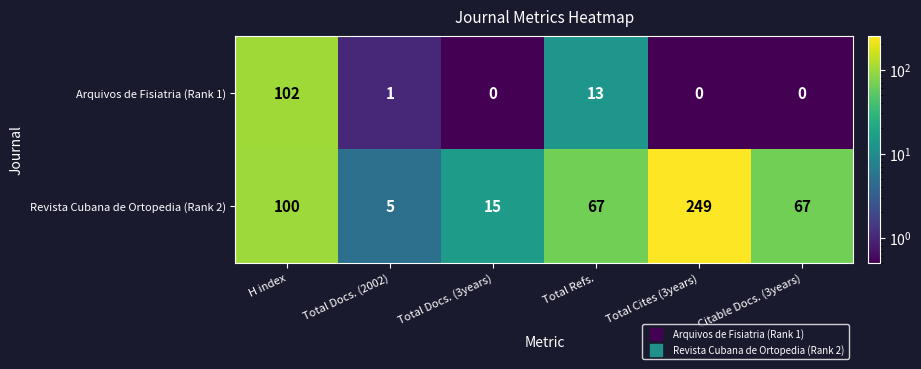

What is the difference between the maximum and second lowest values in the Arquivos de Fisiatria (Rank 1) series?

102